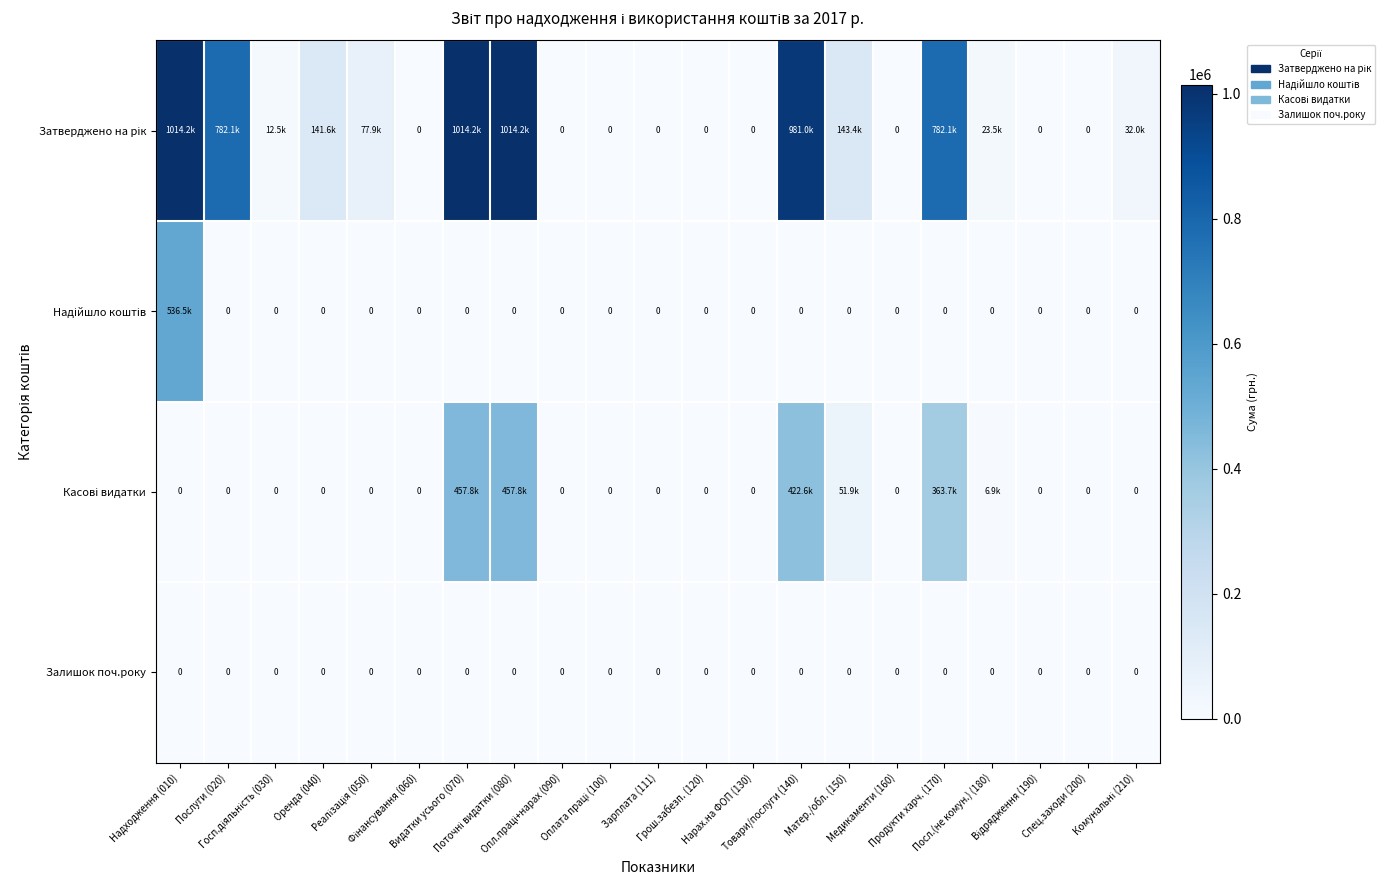

What is the maximum value for Затверджено на рік?

1014197.7